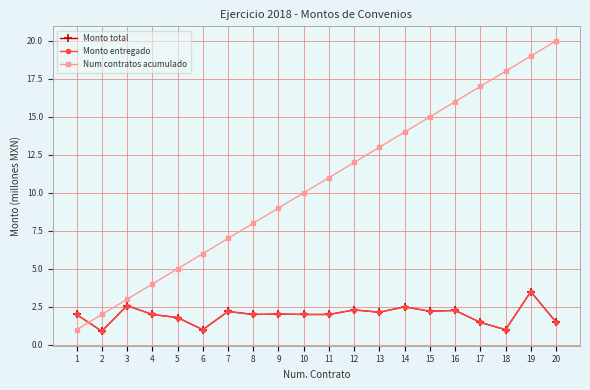

How many lines are shown in the chart?

3